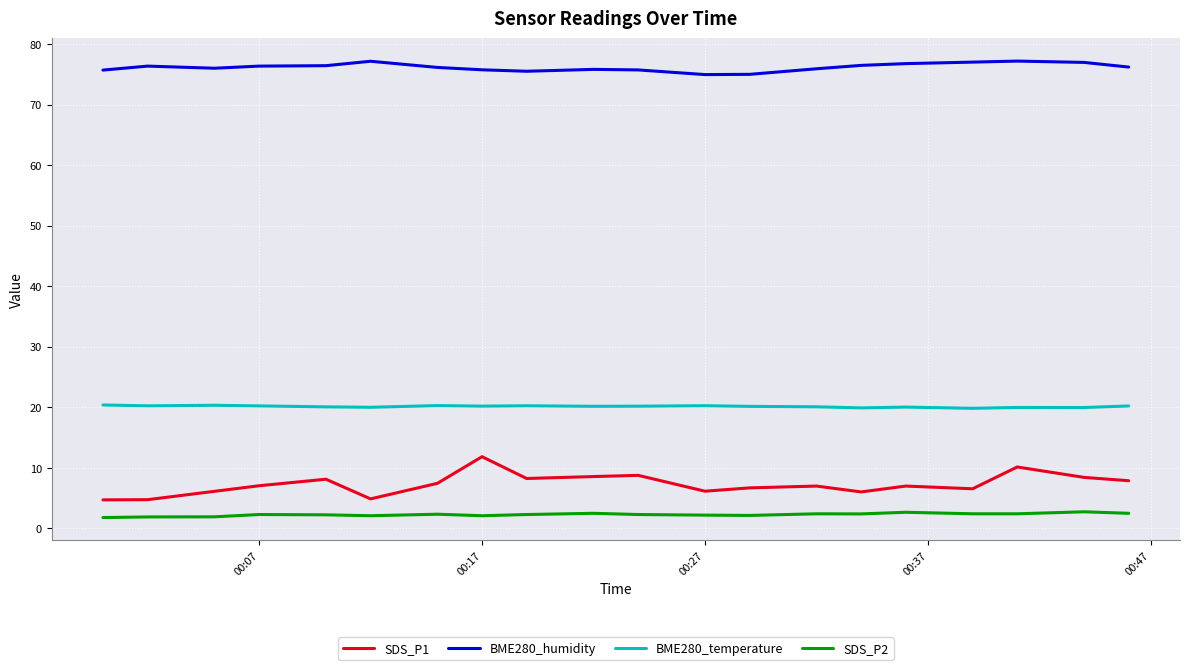

True or false: SDS_P2 and SDS_P1 intersect in this chart.

False